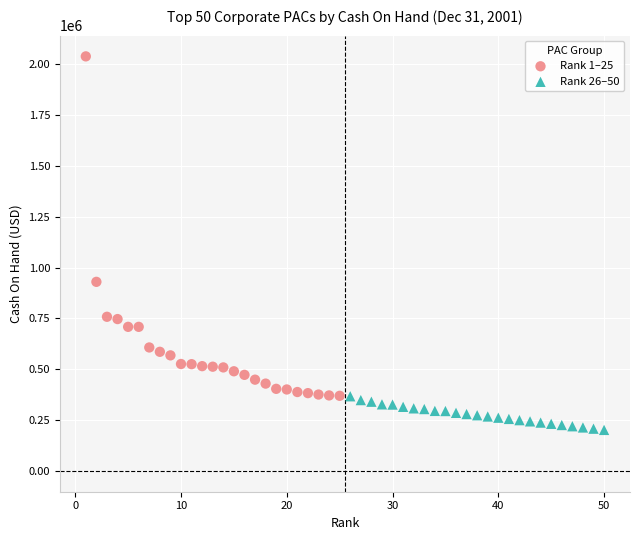

Which series contains the highest Y value?

Rank 1–25